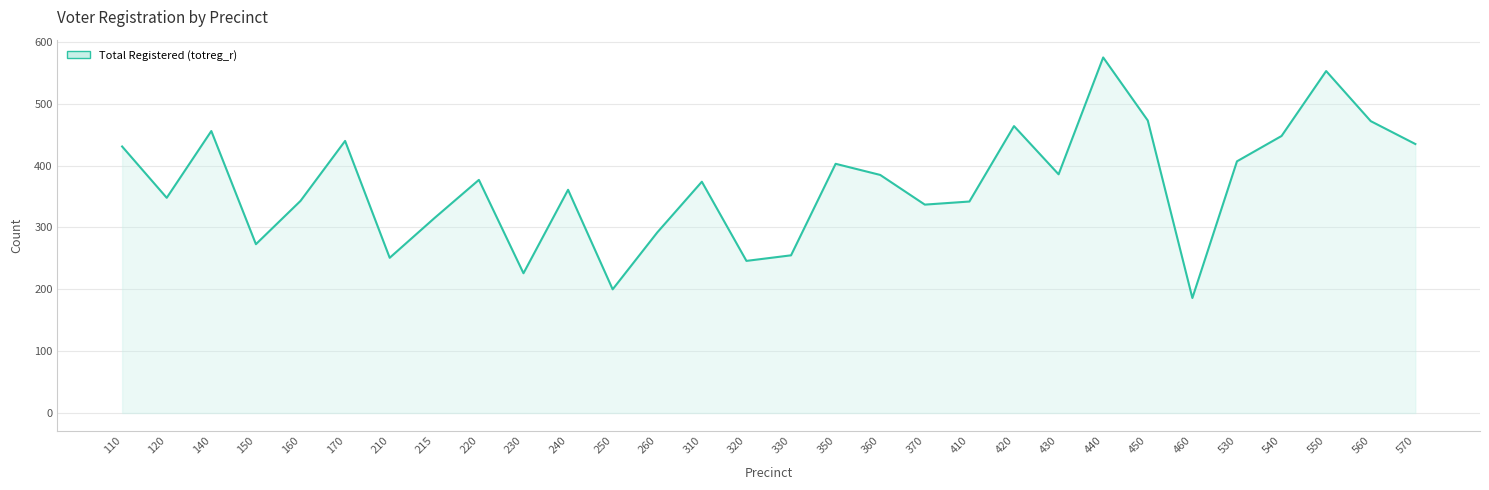

Approximately how many times larger is the value at 310 compared to 215?

1.2